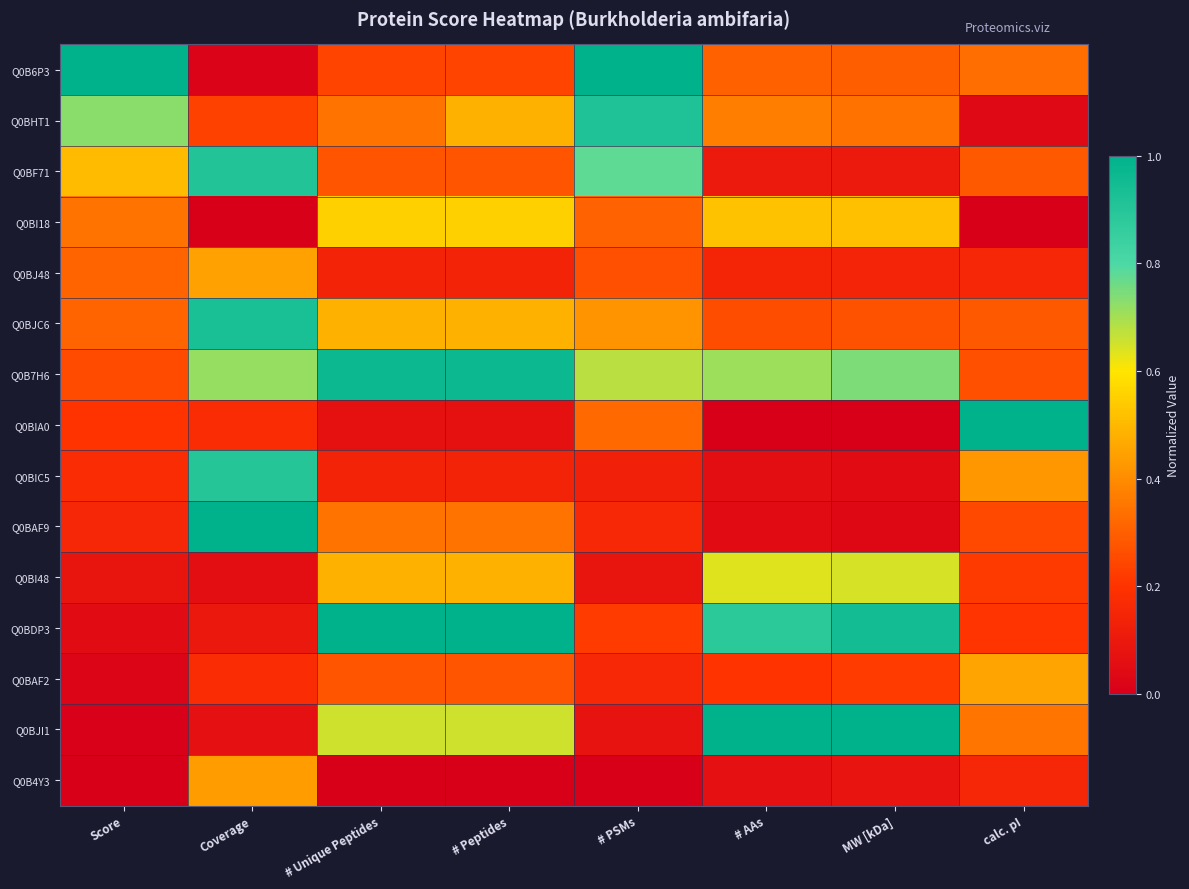

Reading left to right, transcribe all the data shown in this chart.

Q0B6P3: Score=1.0	Coverage=0.0	# Unique Peptides=0.2	# Peptides=0.2	# PSMs=1.0	# AAs=0.3	MW [kDa]=0.3	calc. pI=0.3
Q0BHT1: Score=0.7	Coverage=0.2	# Unique Peptides=0.3	# Peptides=0.5	# PSMs=0.9	# AAs=0.4	MW [kDa]=0.3	calc. pI=0.0
Q0BF71: Score=0.5	Coverage=0.9	# Unique Peptides=0.3	# Peptides=0.3	# PSMs=0.8	# AAs=0.1	MW [kDa]=0.1	calc. pI=0.3
Q0BI18: Score=0.3	Coverage=0.0	# Unique Peptides=0.6	# Peptides=0.6	# PSMs=0.3	# AAs=0.5	MW [kDa]=0.5	calc. pI=0.0
Q0BJ48: Score=0.3	Coverage=0.4	# Unique Peptides=0.1	# Peptides=0.1	# PSMs=0.3	# AAs=0.1	MW [kDa]=0.1	calc. pI=0.2
Q0BJC6: Score=0.3	Coverage=0.9	# Unique Peptides=0.5	# Peptides=0.5	# PSMs=0.4	# AAs=0.3	MW [kDa]=0.3	calc. pI=0.3
Q0B7H6: Score=0.3	Coverage=0.7	# Unique Peptides=1.0	# Peptides=1.0	# PSMs=0.7	# AAs=0.7	MW [kDa]=0.7	calc. pI=0.3
Q0BIA0: Score=0.2	Coverage=0.2	# Unique Peptides=0.1	# Peptides=0.1	# PSMs=0.3	# AAs=0.0	MW [kDa]=0.0	calc. pI=1.0
Q0BIC5: Score=0.2	Coverage=0.9	# Unique Peptides=0.1	# Peptides=0.1	# PSMs=0.1	# AAs=0.1	MW [kDa]=0.1	calc. pI=0.4
Q0BAF9: Score=0.2	Coverage=1.0	# Unique Peptides=0.3	# Peptides=0.3	# PSMs=0.2	# AAs=0.0	MW [kDa]=0.0	calc. pI=0.3
Q0BI48: Score=0.1	Coverage=0.1	# Unique Peptides=0.5	# Peptides=0.5	# PSMs=0.1	# AAs=0.6	MW [kDa]=0.6	calc. pI=0.2
Q0BDP3: Score=0.0	Coverage=0.1	# Unique Peptides=1.0	# Peptides=1.0	# PSMs=0.2	# AAs=0.9	MW [kDa]=0.9	calc. pI=0.2
Q0BAF2: Score=0.0	Coverage=0.2	# Unique Peptides=0.3	# Peptides=0.3	# PSMs=0.2	# AAs=0.2	MW [kDa]=0.2	calc. pI=0.5
Q0BJI1: Score=0.0	Coverage=0.1	# Unique Peptides=0.7	# Peptides=0.7	# PSMs=0.1	# AAs=1.0	MW [kDa]=1.0	calc. pI=0.3
Q0B4Y3: Score=0.0	Coverage=0.4	# Unique Peptides=0.0	# Peptides=0.0	# PSMs=0.0	# AAs=0.1	MW [kDa]=0.1	calc. pI=0.2